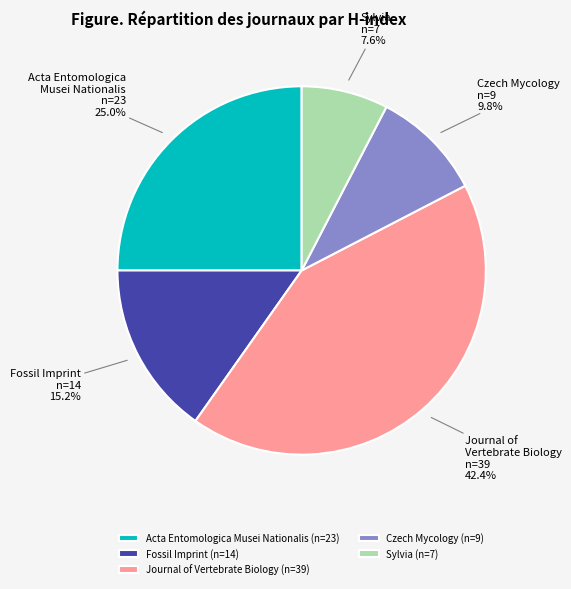

How many segments does this pie chart have?

5